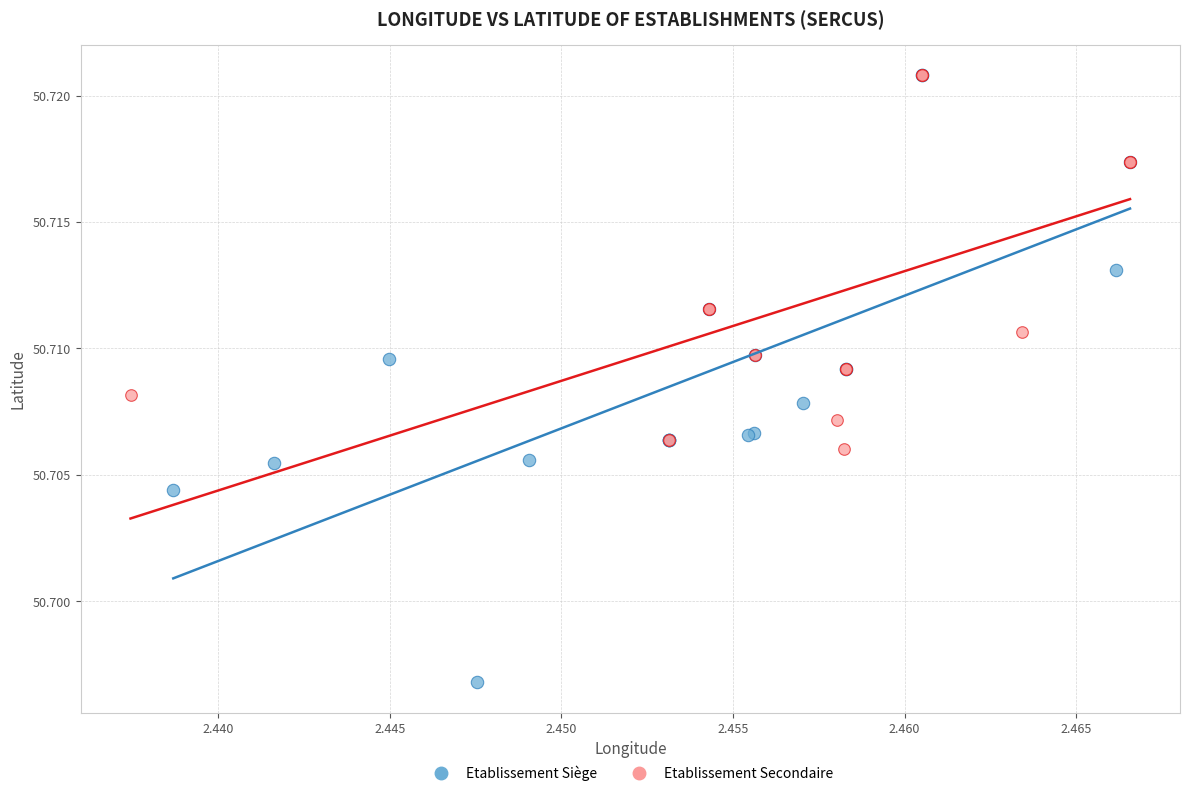

Which series reaches the minimum Y coordinate?

Etablissement Siège